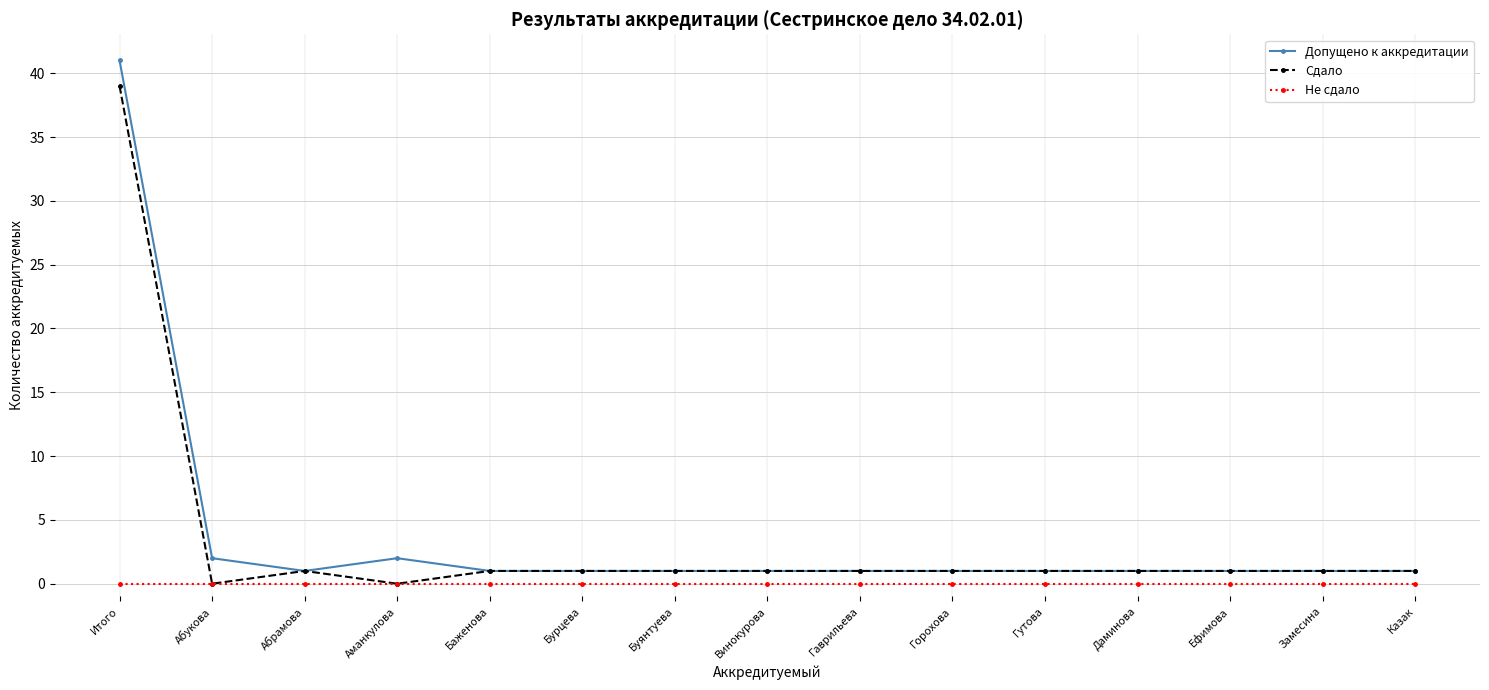

At which category is the sum across all series the highest?

Итого